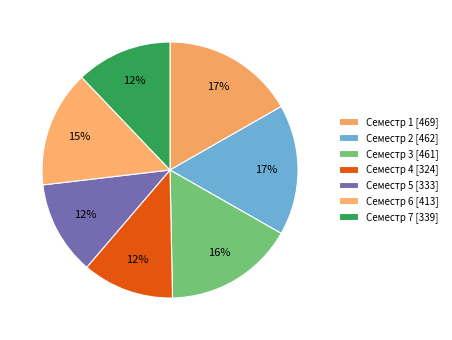

To the nearest percent, what is the difference between the Семестр 3 and Семестр 4 slice percentages?

5%